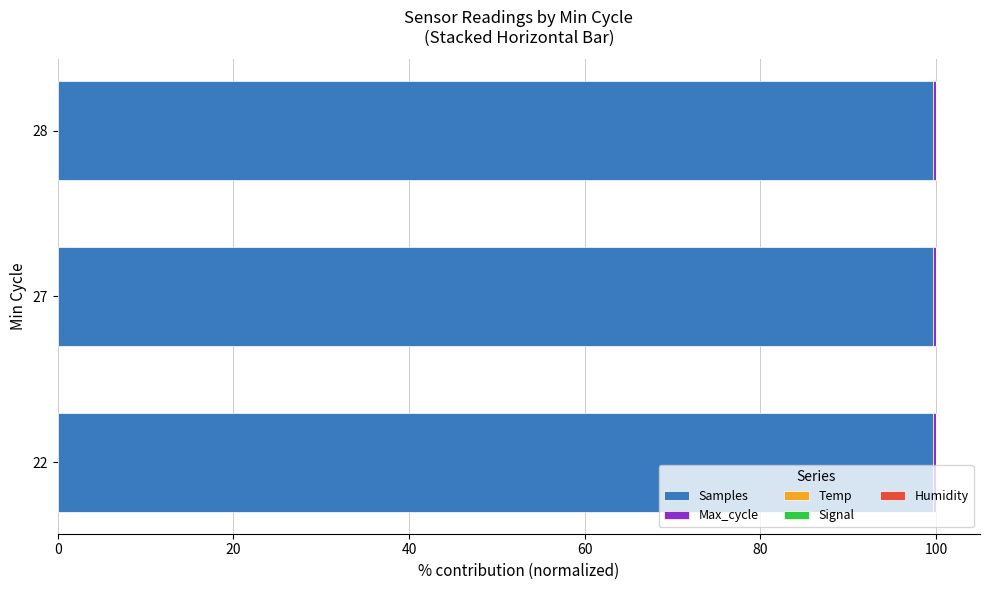

True or false: Samples has a value of 99.6 at 28.

True